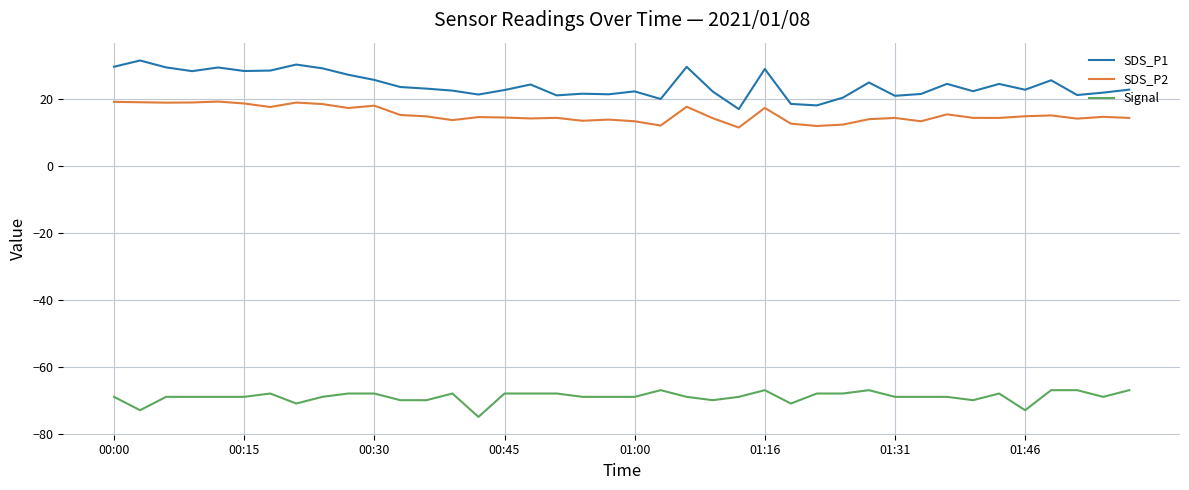

True or false: Signal and SDS_P2 intersect in this chart.

False